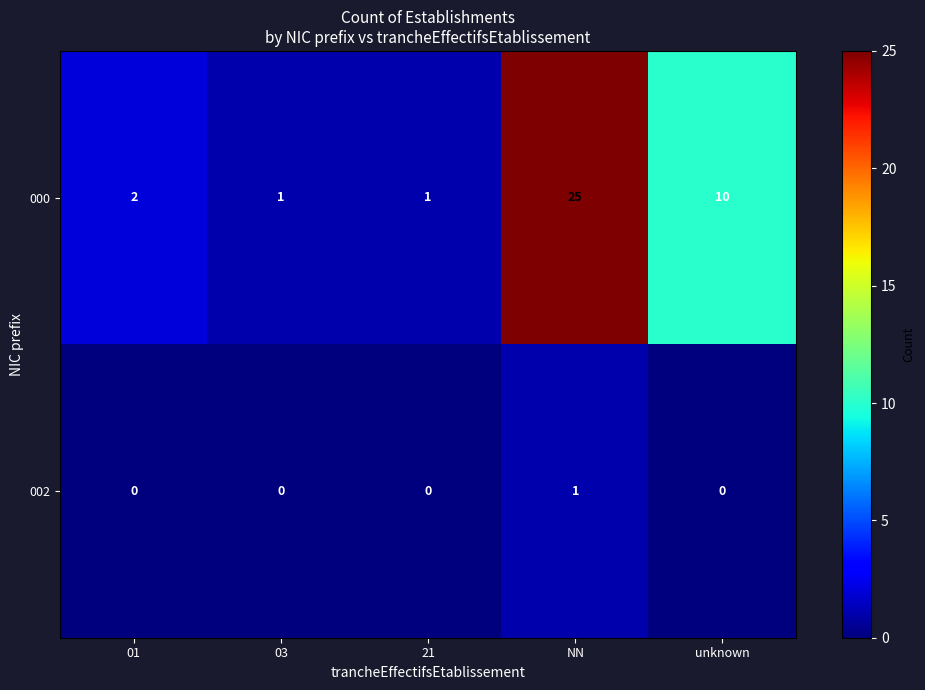

What is the greatest value displayed?

25